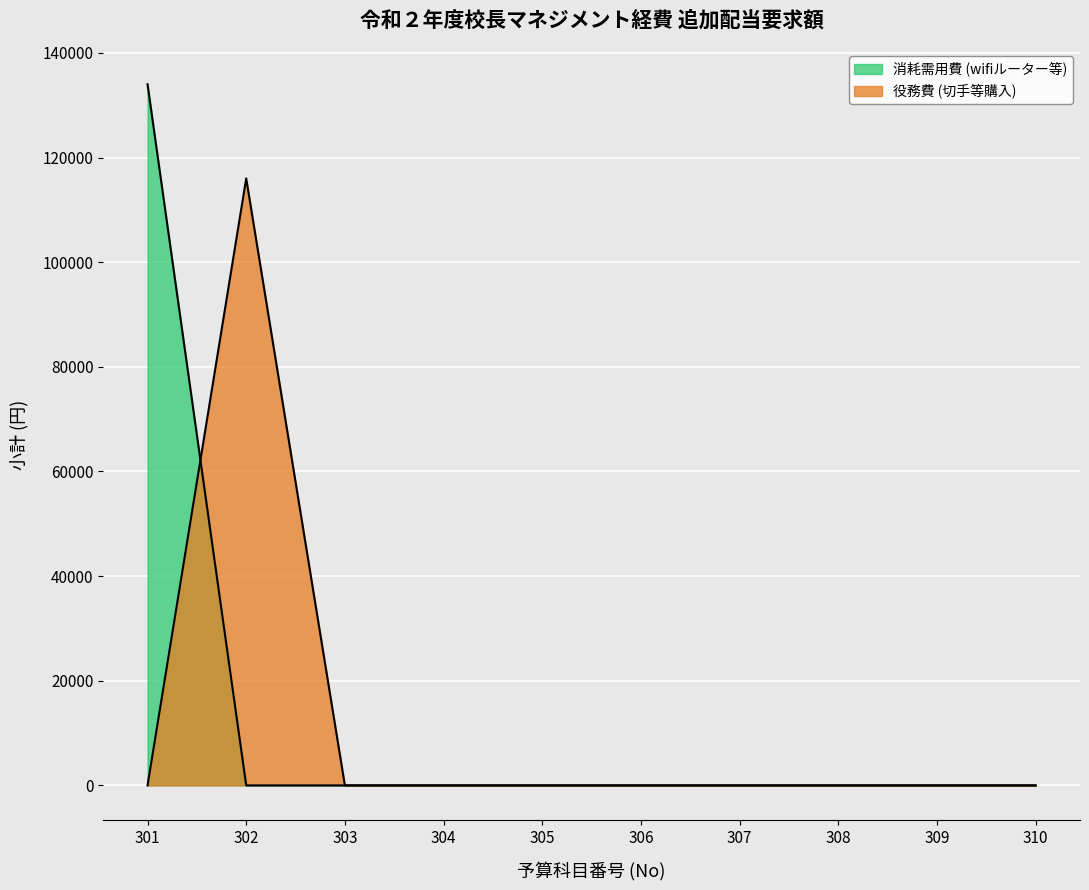

After their last crossing, which series has the higher values: 消耗需用費 (wifiルーター等) or 役務費 (切手等購入)?

役務費 (切手等購入)